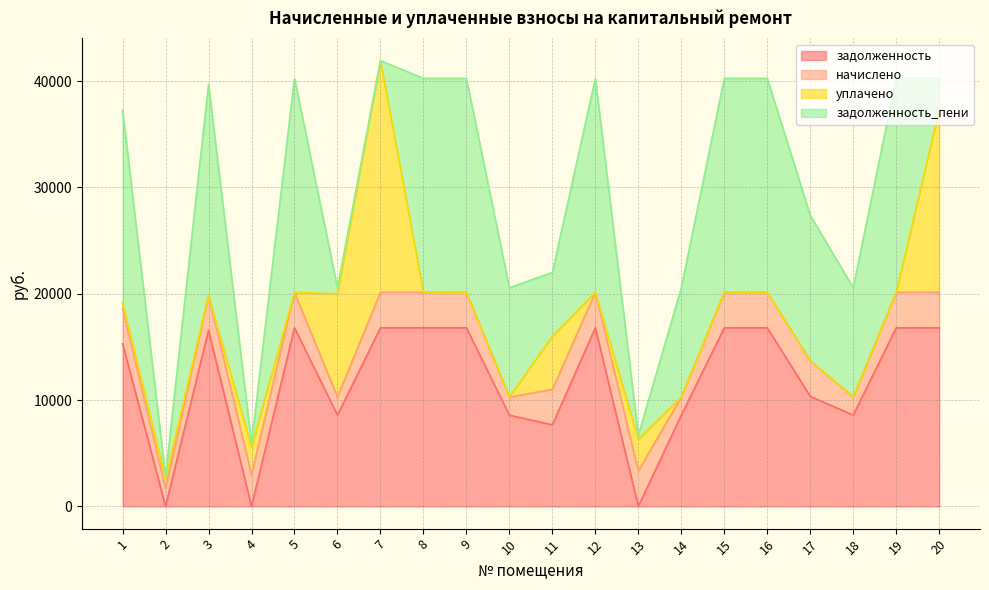

Which category has the lowest value in the задолженность series?

2